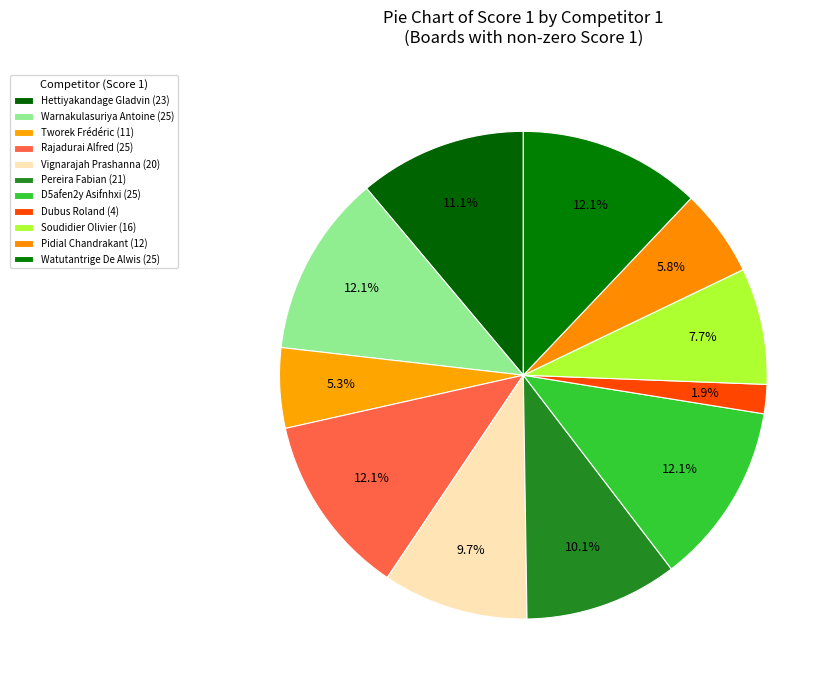

Which category has the biggest portion of the pie?

Warnakulasuriya Antoine (25)